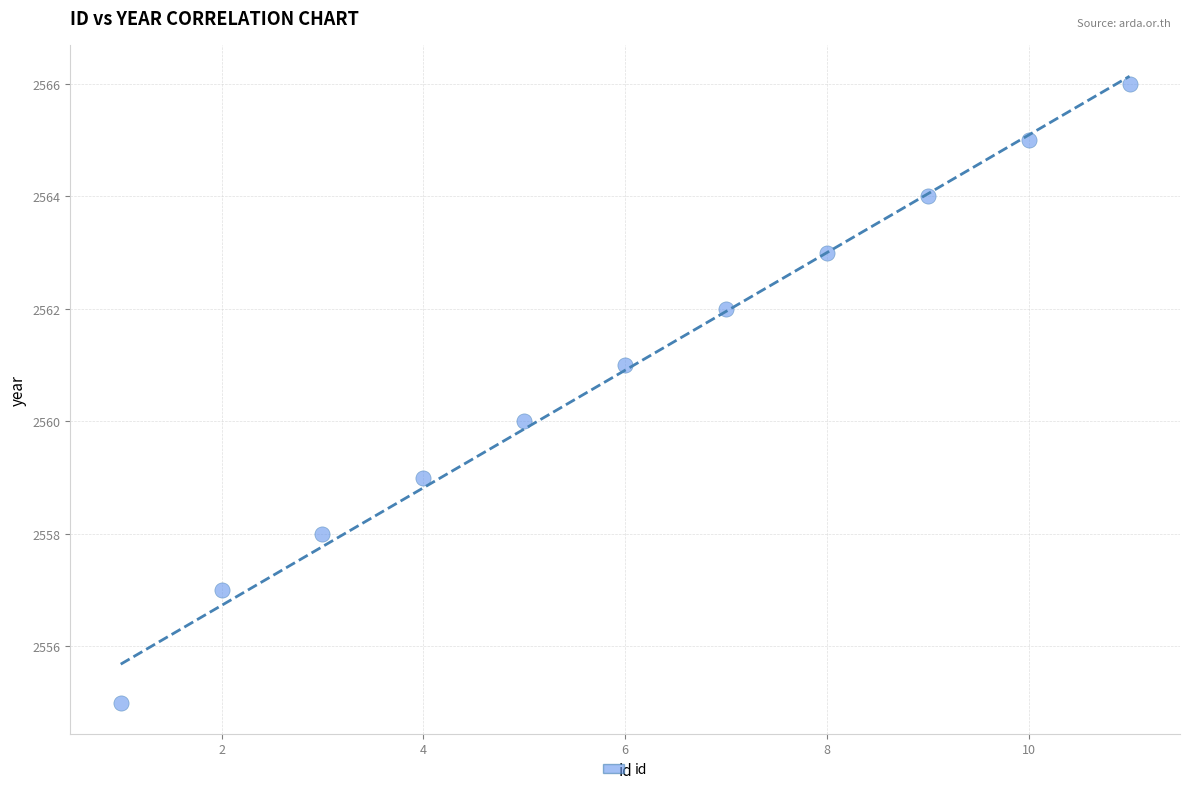

What is the range of Y values (max minus min)?

11